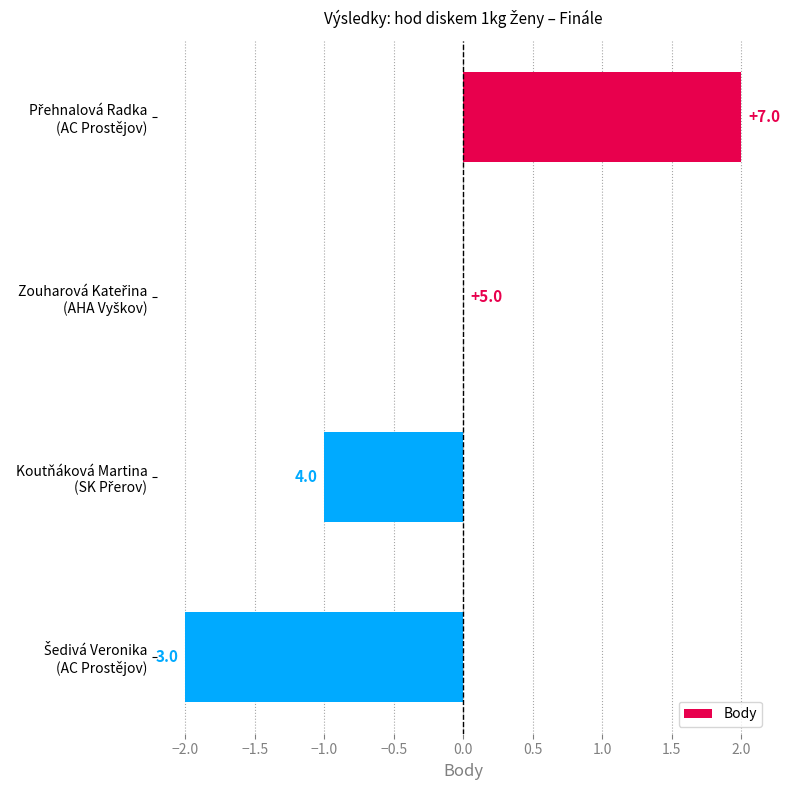

Are the bars horizontal?

Yes